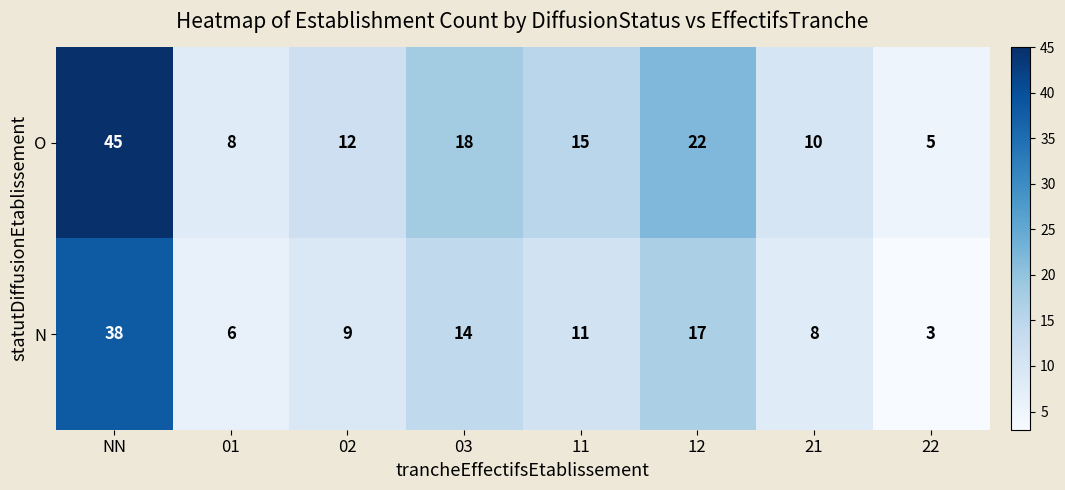

Reading left to right, extract all data points from this chart.

O: NN=45	01=8	02=12	03=18	11=15	12=22	21=10	22=5
N: NN=38	01=6	02=9	03=14	11=11	12=17	21=8	22=3